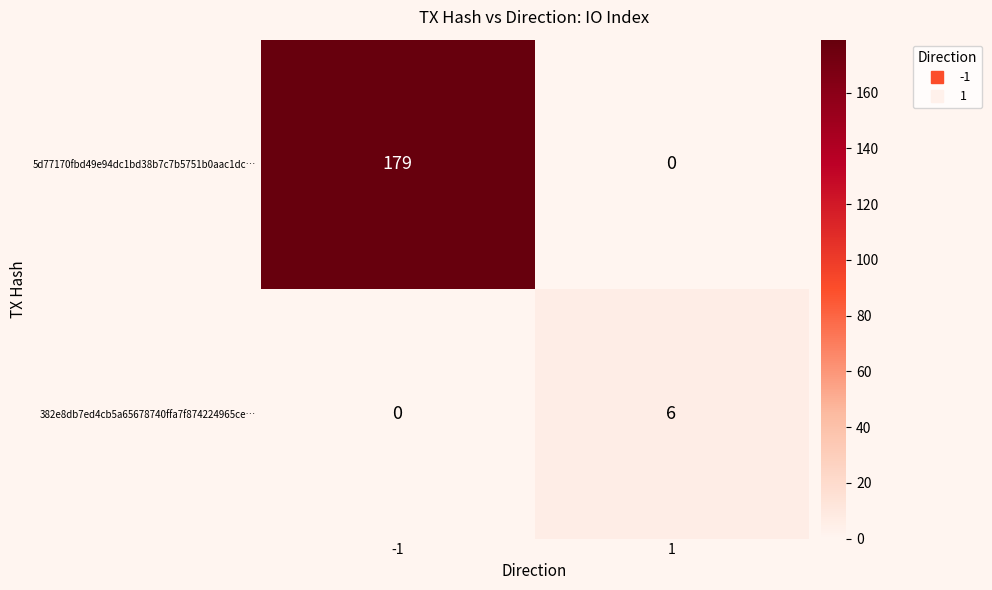

Which series has the largest total across all categories?

5d77170fbd49e94dc1bd38b7c7b5751b0aac1dc…